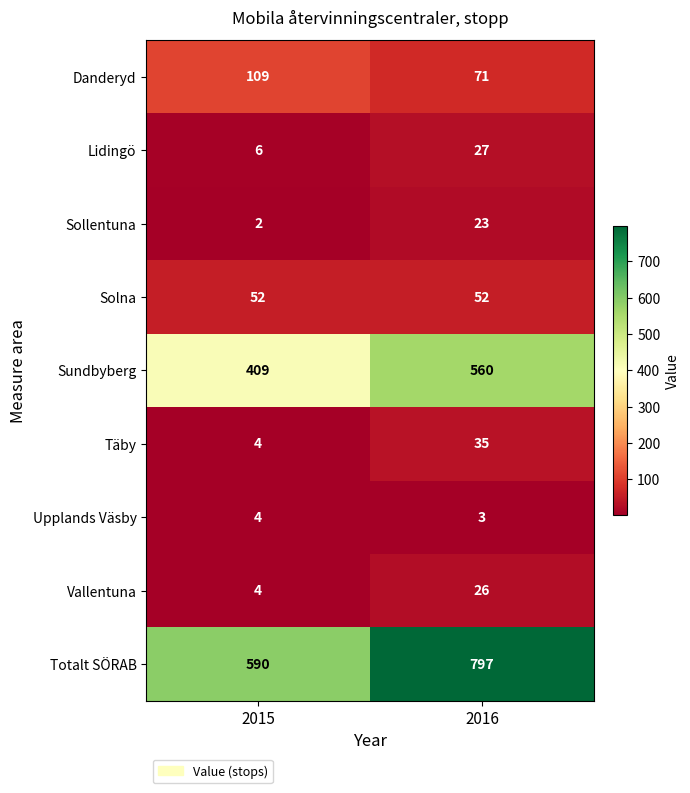

Reading left to right, transcribe all the data shown in this chart.

Danderyd: 2015=109	2016=71
Lidingö: 2015=6	2016=27
Sollentuna: 2015=2	2016=23
Solna: 2015=52	2016=52
Sundbyberg: 2015=409	2016=560
Täby: 2015=4	2016=35
Upplands Väsby: 2015=4	2016=3
Vallentuna: 2015=4	2016=26
Totalt SÖRAB: 2015=590	2016=797